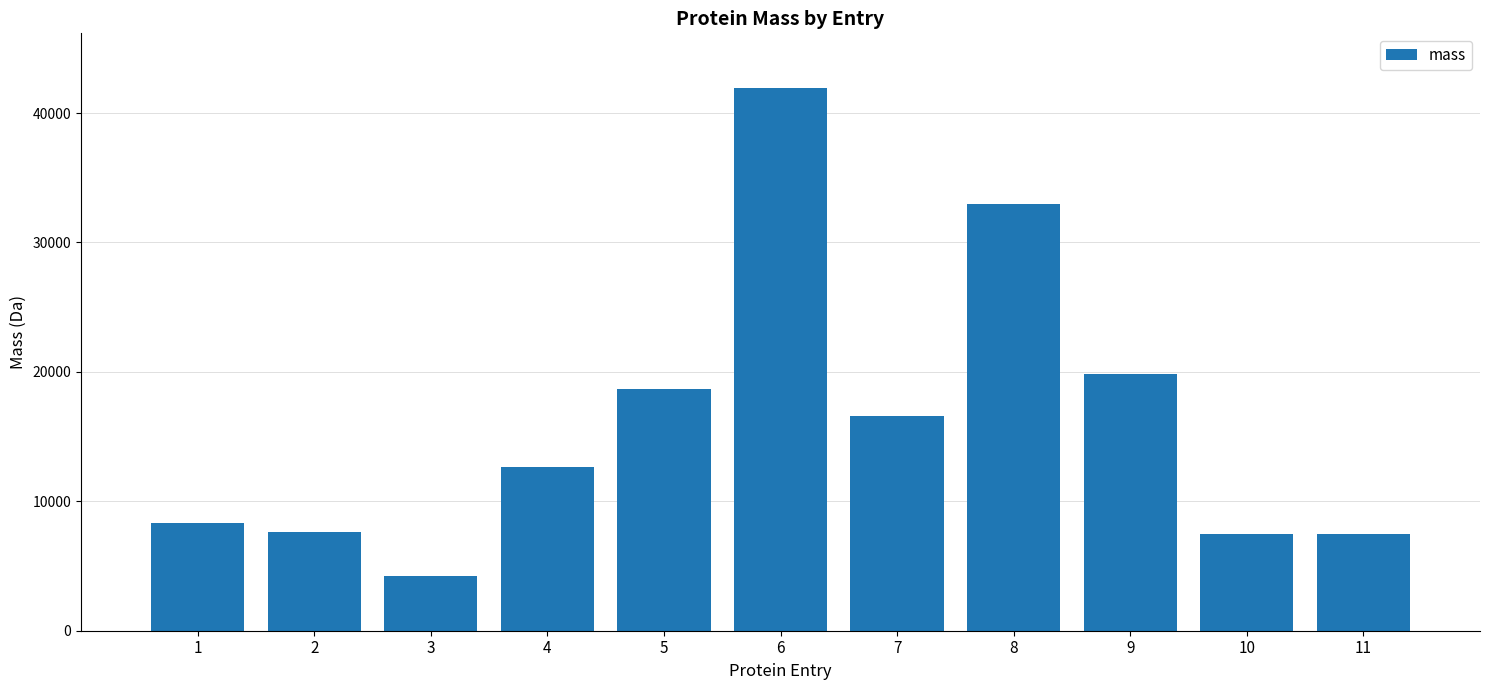

Approximately how many times larger is the value at 8 compared to 10?

4.4